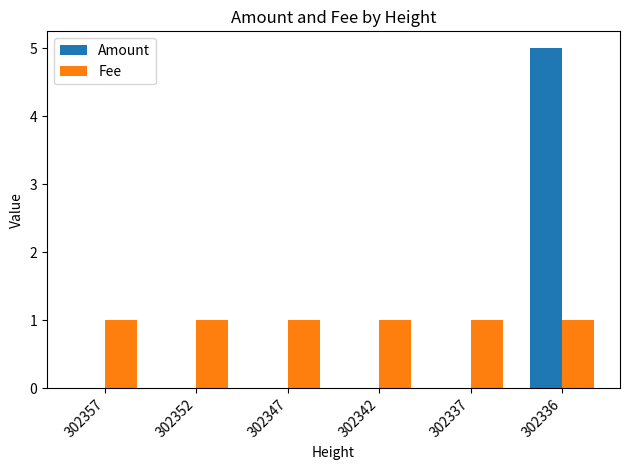

How many groups of bars are there?

6